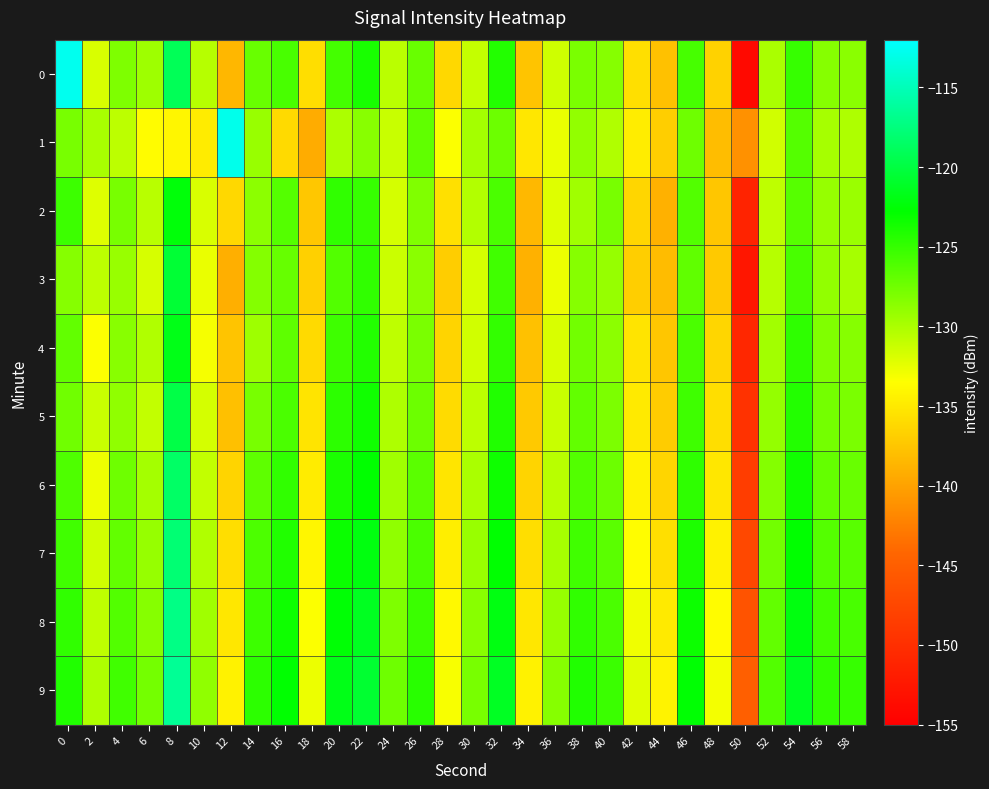

Reading left to right, list all the values displayed in this chart.

0: 0=-112.7	2=-131.8	4=-128.1	6=-129.4	8=-119.1	10=-130.4	12=-138.5	14=-127.2	16=-125.8	18=-135.8	20=-125.6	22=-123.8	24=-130.6	26=-127.2	28=-136.2	30=-131.1	32=-124.2	34=-137.6	36=-131.5	38=-127.9	40=-128.4	42=-135.7	44=-137.8	46=-125.7	48=-136.7	50=-153.9	52=-129.9	54=-125.1	56=-128.4	58=-128.6
1: 0=-127.8	2=-129.9	4=-130.7	6=-133.7	8=-134.2	10=-134.8	12=-112.9	14=-129.1	16=-136.1	18=-139.3	20=-130.0	22=-128.5	24=-131.2	26=-126.8	28=-133.4	30=-129.7	32=-127.3	34=-135.1	36=-132.6	38=-128.9	40=-130.2	42=-134.7	44=-136.9	46=-127.4	48=-138.1	50=-141.2	52=-131.5	54=-126.3	56=-129.8	58=-130.1
2: 0=-125.3	2=-132.1	4=-127.8	6=-130.5	8=-122.4	10=-131.9	12=-136.2	14=-128.7	16=-126.3	18=-137.4	20=-124.8	22=-125.1	24=-131.7	26=-128.2	28=-135.6	30=-130.3	32=-125.9	34=-138.4	36=-132.1	38=-129.5	40=-127.8	42=-136.3	44=-138.9	46=-126.2	48=-137.5	50=-151.3	52=-130.8	54=-126.4	56=-129.1	58=-129.3
3: 0=-128.4	2=-130.7	4=-129.2	6=-131.8	8=-120.5	10=-132.6	12=-139.1	14=-128.3	16=-127.1	18=-136.7	20=-126.2	22=-124.8	24=-131.3	26=-128.6	28=-137.0	30=-131.8	32=-125.5	34=-138.9	36=-132.7	38=-128.4	40=-129.1	42=-136.9	44=-138.2	46=-126.8	48=-137.2	50=-152.6	52=-130.4	54=-125.8	56=-128.9	58=-129.8
4: 0=-126.9	2=-133.4	4=-128.5	6=-130.2	8=-121.8	10=-133.1	12=-137.6	14=-129.4	16=-126.7	18=-136.1	20=-125.4	22=-124.2	24=-130.8	26=-127.9	28=-136.5	30=-131.5	32=-124.9	34=-137.8	36=-131.9	38=-127.6	40=-128.7	42=-135.4	44=-137.5	46=-125.9	48=-136.3	50=-150.8	52=-129.6	54=-124.7	56=-128.2	58=-128.4
5: 0=-127.5	2=-131.2	4=-128.8	6=-130.9	8=-119.8	10=-131.7	12=-137.9	14=-127.8	16=-125.9	18=-135.4	20=-124.6	22=-123.5	24=-130.1	26=-127.3	28=-136.0	30=-130.7	32=-124.1	34=-137.2	36=-131.2	38=-126.9	40=-128.0	42=-135.0	44=-137.1	46=-125.4	48=-135.8	50=-149.7	52=-129.0	54=-124.2	56=-127.7	58=-127.9
6: 0=-126.1	2=-132.8	4=-127.4	6=-129.7	8=-118.5	10=-130.9	12=-136.5	14=-126.7	16=-124.8	18=-134.8	20=-123.9	22=-122.8	24=-129.5	26=-126.6	28=-135.3	30=-129.9	32=-123.4	34=-136.5	36=-130.5	38=-126.2	40=-127.3	42=-134.3	44=-136.4	46=-124.7	48=-135.1	50=-148.5	52=-128.3	54=-123.5	56=-127.0	58=-127.2
7: 0=-125.5	2=-131.5	4=-126.9	6=-129.1	8=-117.9	10=-130.2	12=-135.8	14=-126.0	16=-124.1	18=-134.1	20=-123.2	22=-122.1	24=-128.8	26=-125.9	28=-134.6	30=-129.2	32=-122.7	34=-135.8	36=-129.8	38=-125.5	40=-126.6	42=-133.6	44=-135.7	46=-124.0	48=-134.4	50=-147.3	52=-127.6	54=-122.8	56=-126.3	58=-126.5
8: 0=-124.8	2=-130.8	4=-126.2	6=-128.4	8=-117.2	10=-129.5	12=-135.1	14=-125.3	16=-123.4	18=-133.4	20=-122.5	22=-121.4	24=-128.1	26=-125.2	28=-133.9	30=-128.5	32=-122.0	34=-135.1	36=-129.1	38=-124.8	40=-125.9	42=-132.9	44=-135.0	46=-123.3	48=-133.7	50=-146.1	52=-126.9	54=-122.1	56=-125.6	58=-125.8
9: 0=-124.1	2=-130.1	4=-125.5	6=-127.7	8=-116.5	10=-128.8	12=-134.4	14=-124.6	16=-122.7	18=-132.7	20=-121.8	22=-120.7	24=-127.4	26=-124.5	28=-133.2	30=-127.8	32=-121.3	34=-134.4	36=-128.4	38=-124.1	40=-125.2	42=-132.2	44=-134.3	46=-122.6	48=-133.0	50=-144.9	52=-126.2	54=-121.4	56=-124.9	58=-125.1